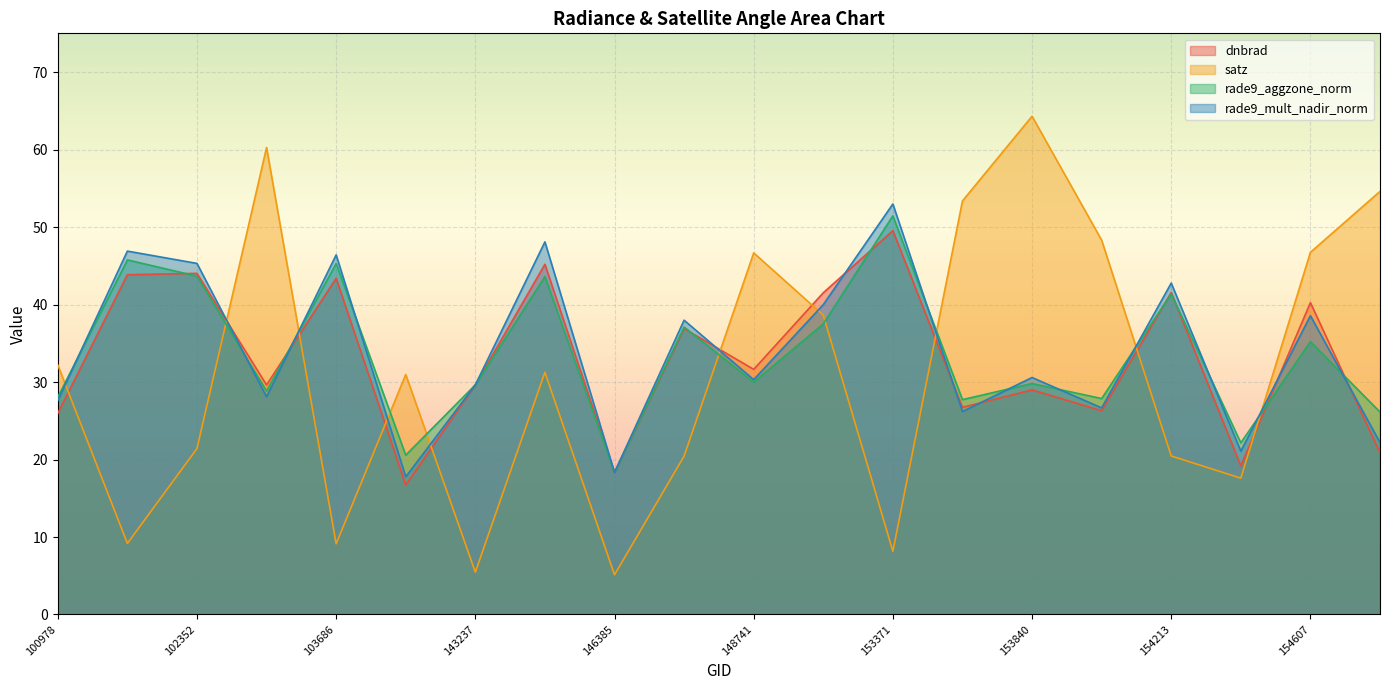

Which label corresponds to the largest value in the chart?

153840